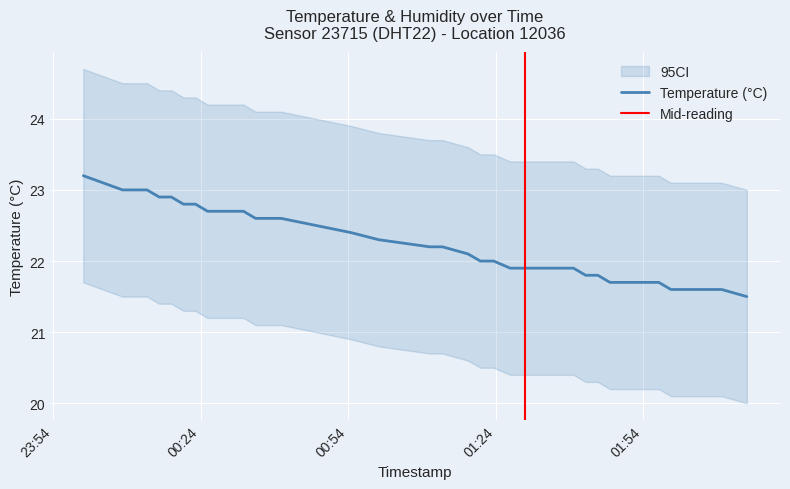

At which label does the data first exceed 22?

23:54